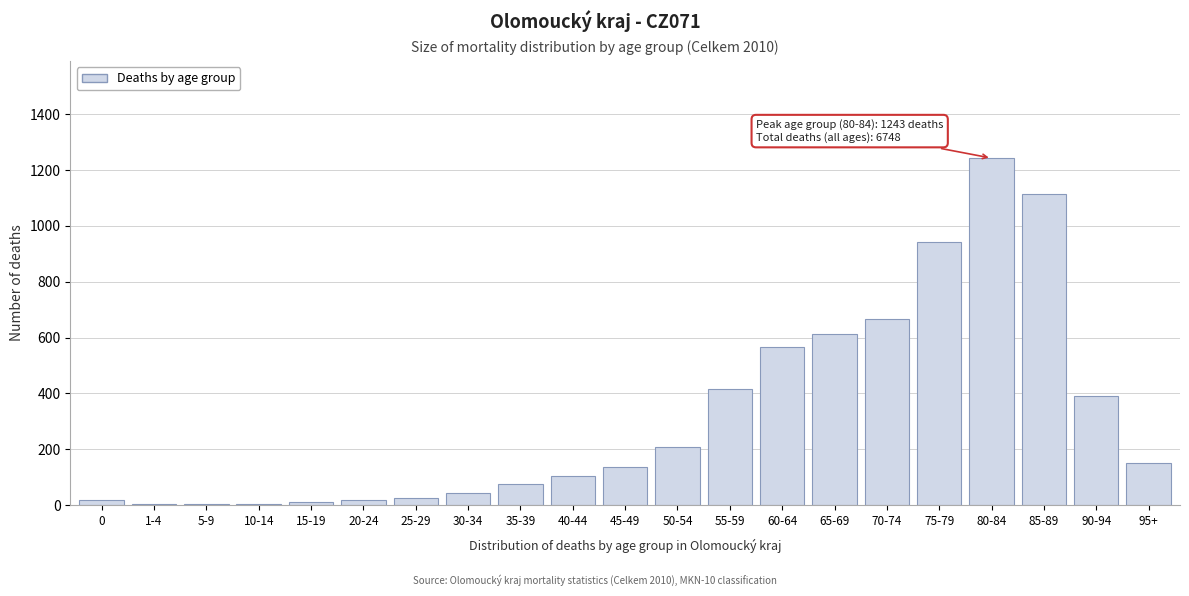

What is the ratio of the value at 65-69 to the value at 55-59?

1.5